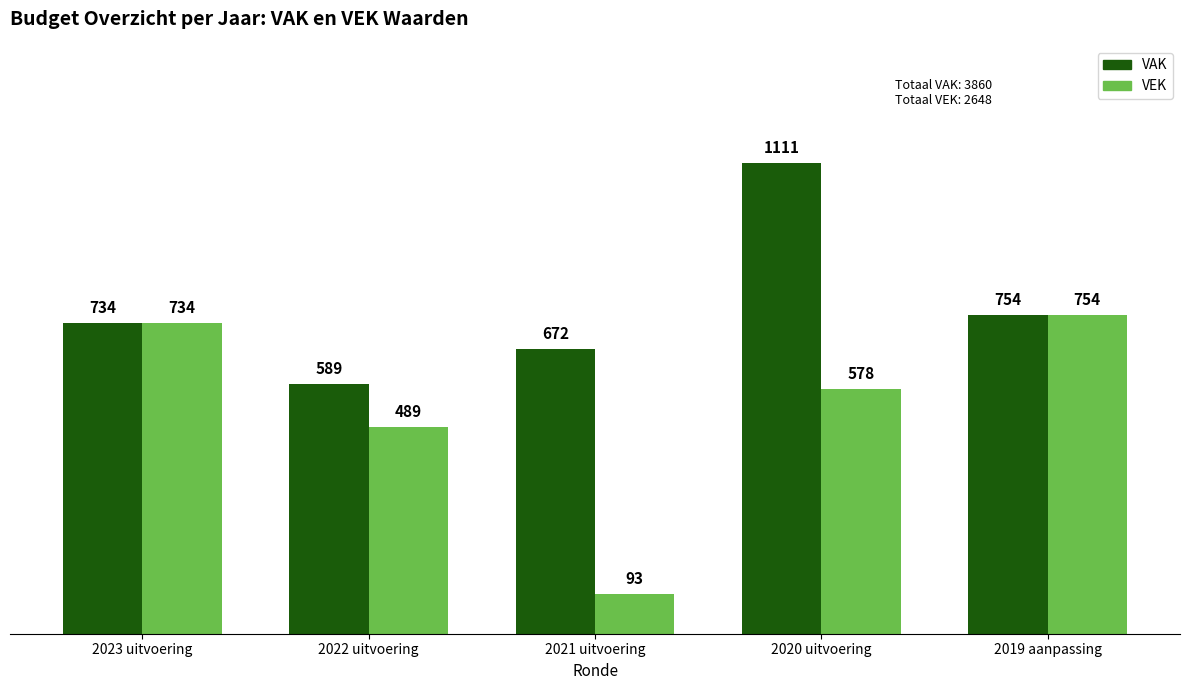

List the series in order of their overall mean, highest first.

VAK, VEK